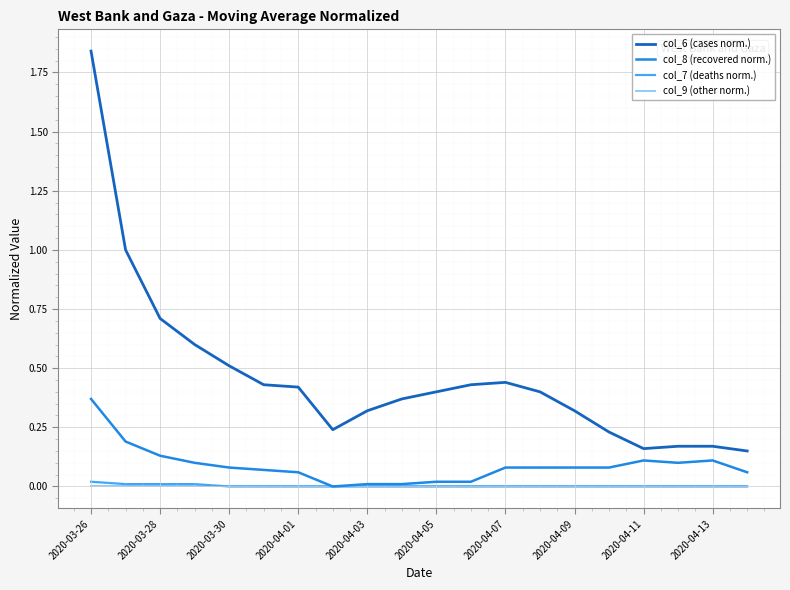

Which series has the largest total across all categories?

col_6 (cases norm.)